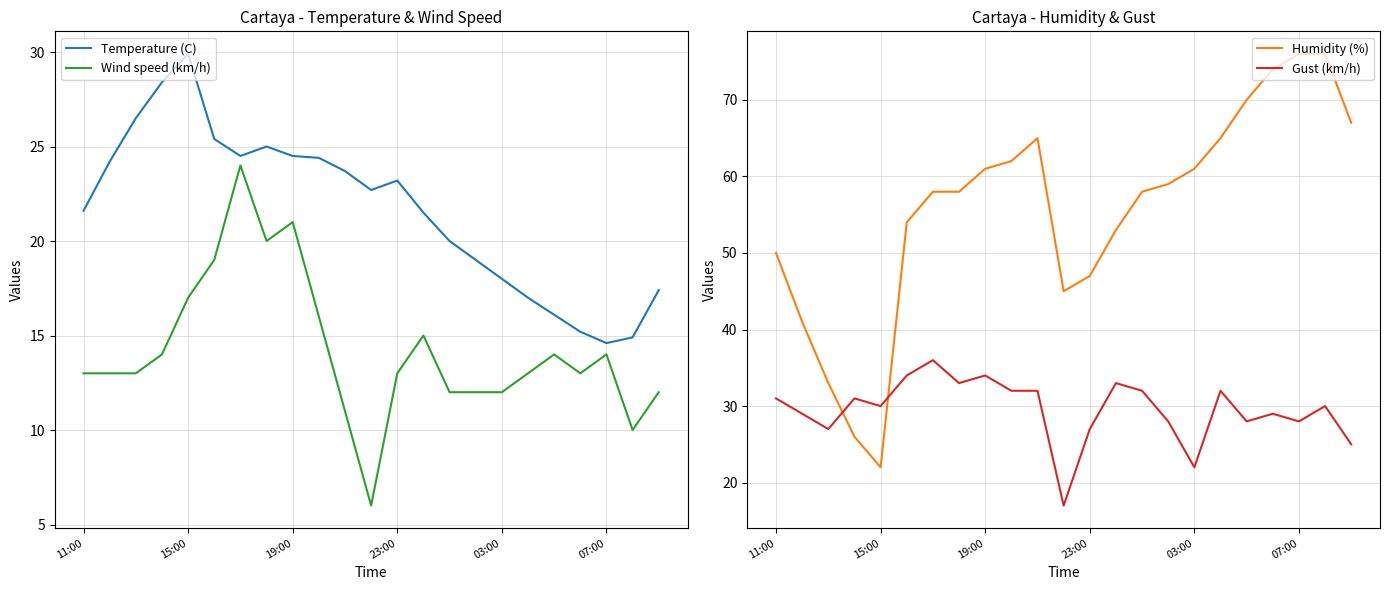

True or false: Temperature (C) has a value of 24.5 at 19:00.

True